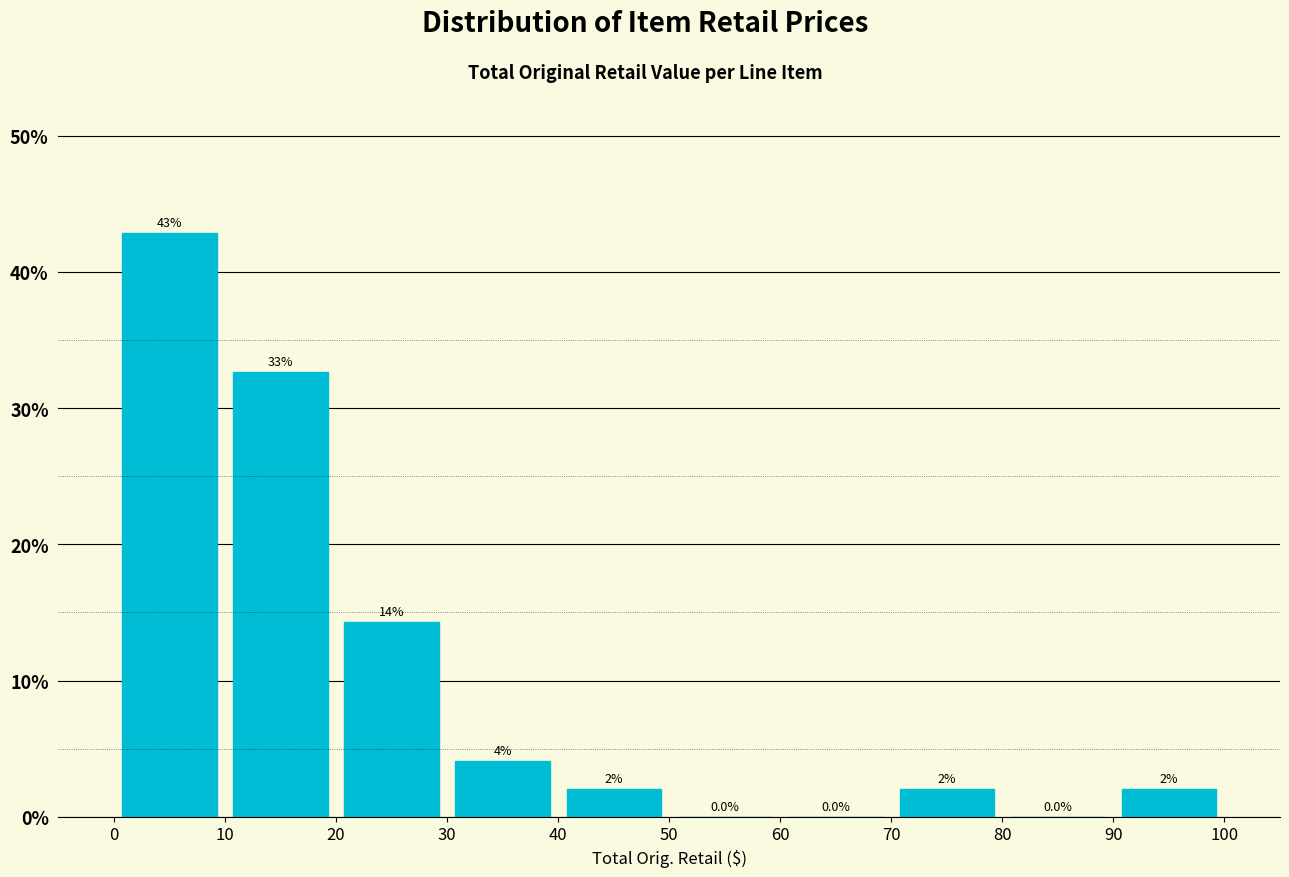

Which range on the x-axis has the tallest bar?

0 to 10